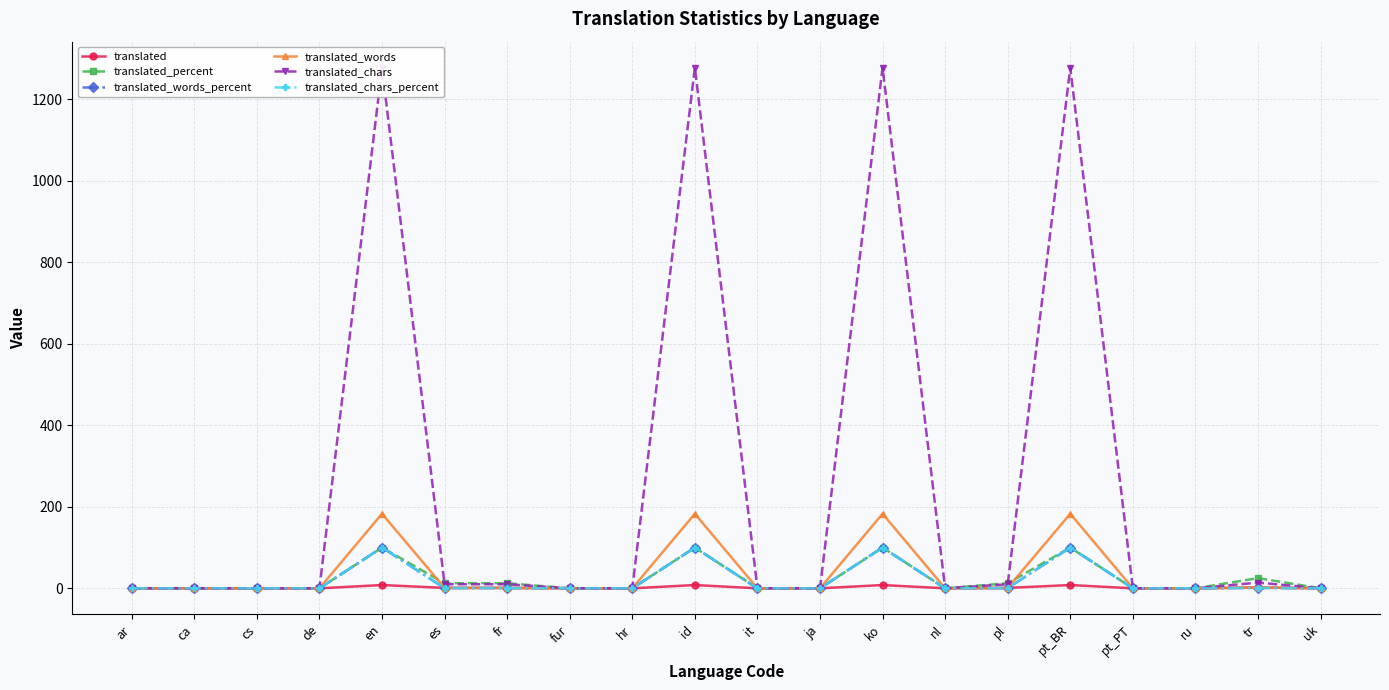

What is the total value across all series at fr?

25.7